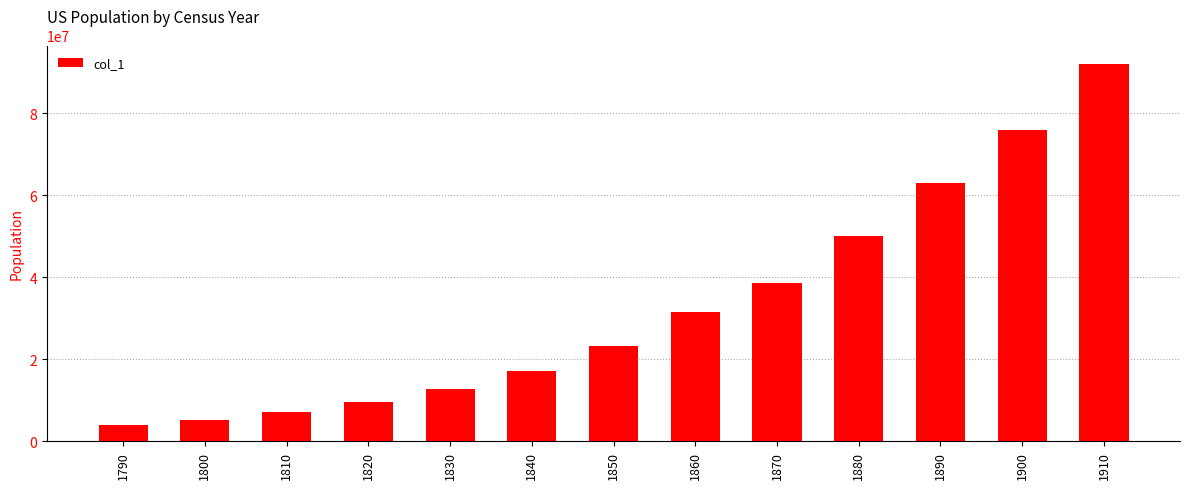

What is the minimum value shown in the chart?

3929000